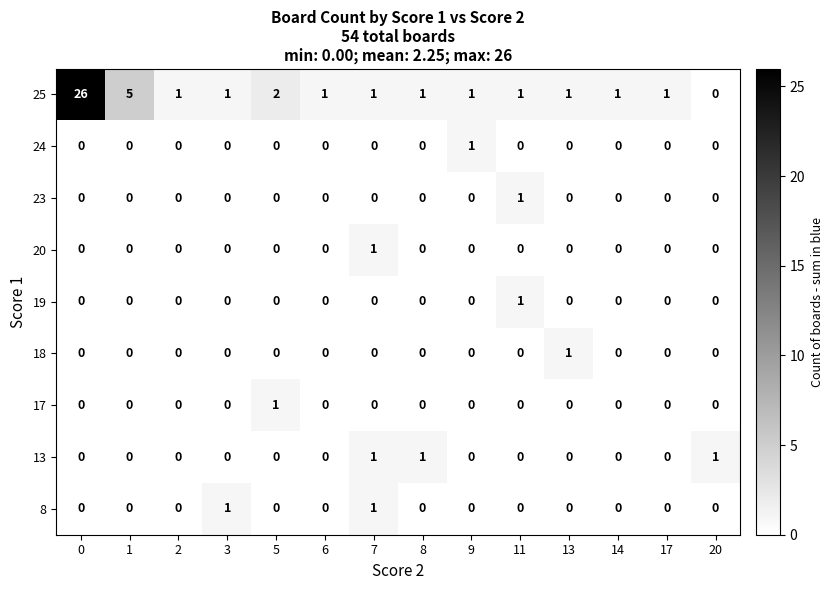

What is the total value across all series at 14?

1